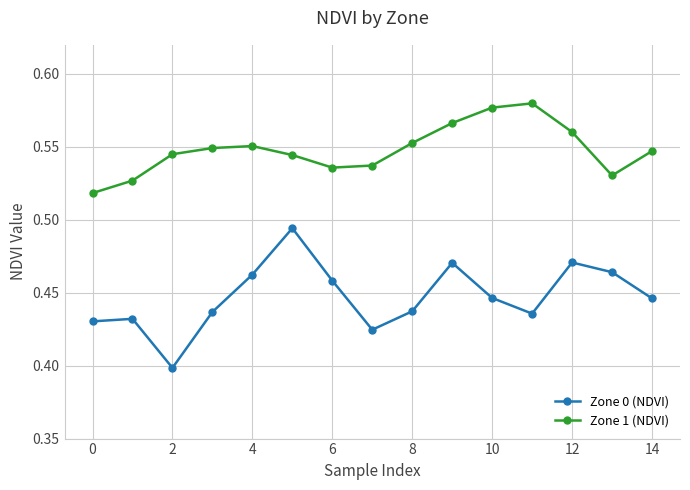

Rank the series by their average value, from highest to lowest.

Zone 1 (NDVI), Zone 0 (NDVI)